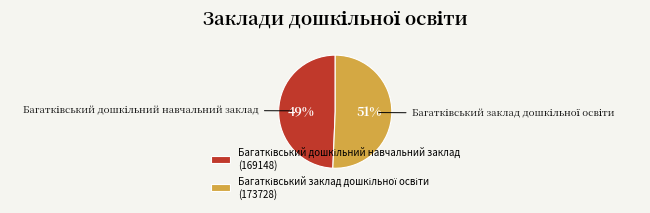

Is there any slice that represents more than half of the pie?

Yes